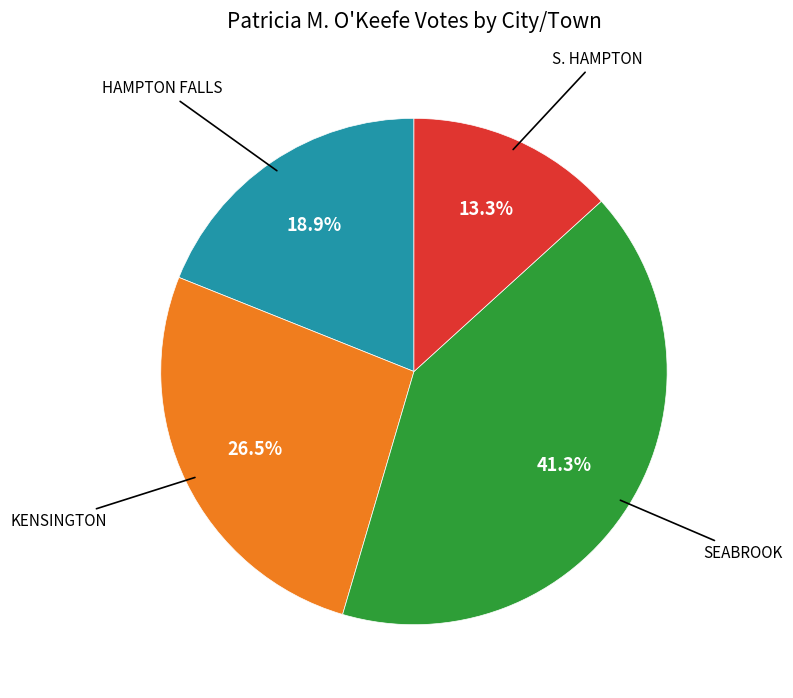

Is there a majority slice in this chart?

No